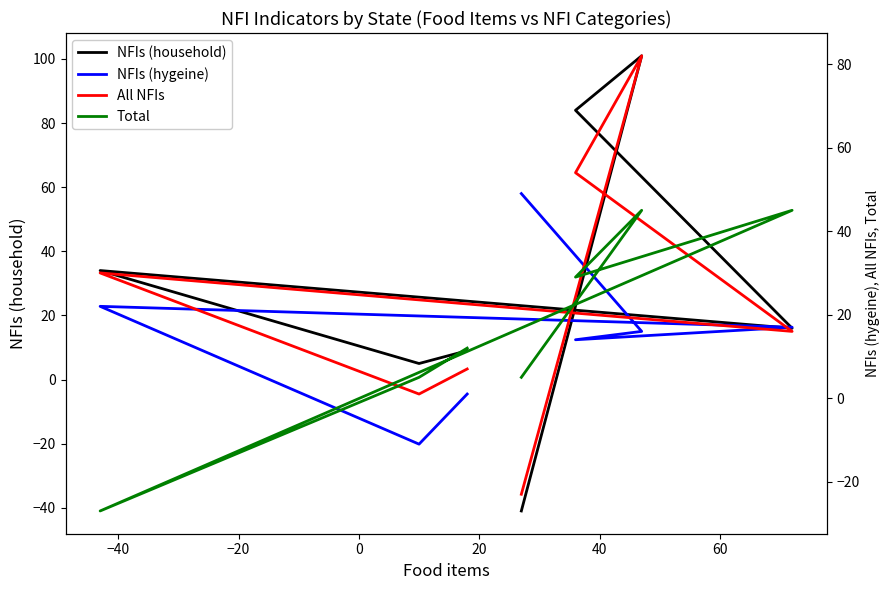

Reading left to right, transcribe all the data shown in this chart.

NFIs (household): 9	5	34	16	84	101	-41
NFIs (hygeine): 1	-11	22	17	14	16	49
All NFIs: 7	1	30	16	54	82	-23
Total: 12	5	-27	45	29	45	5